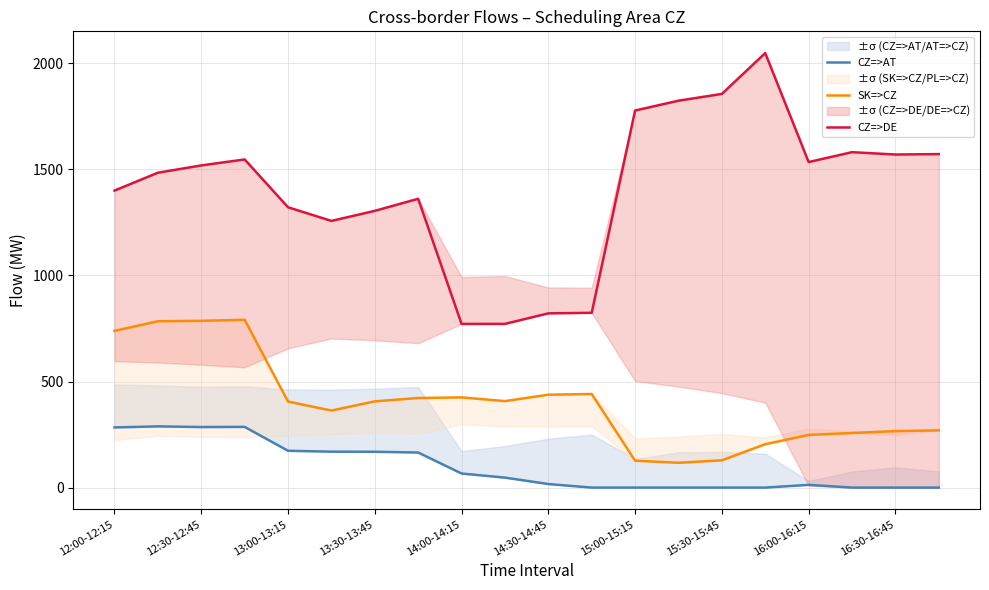

How many interior local valleys does the CZ=>AT series have?

1